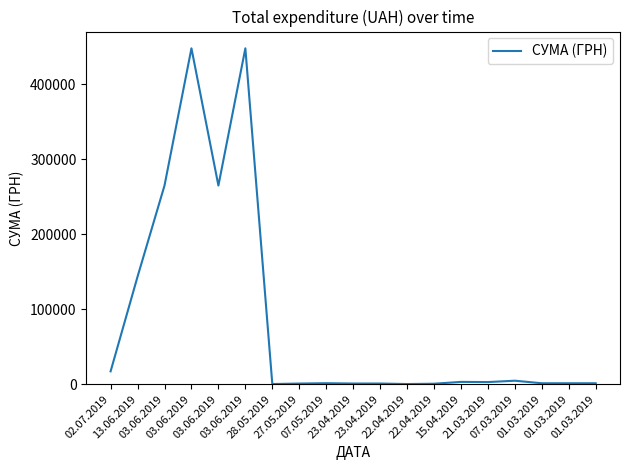

What is the label of the 3rd point from the left?

03.06.2019